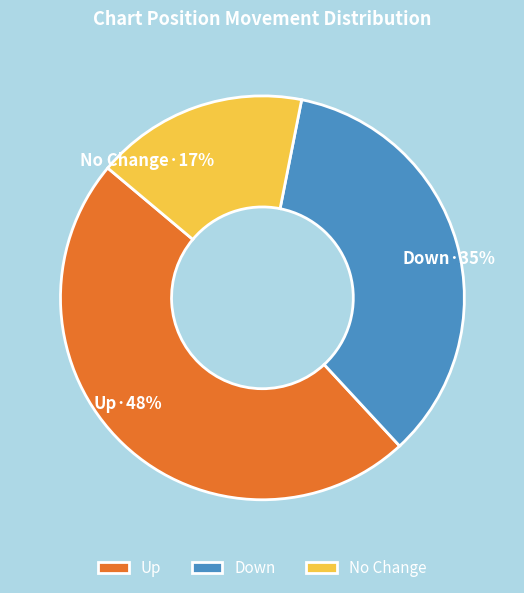

How many segments does this pie chart have?

3